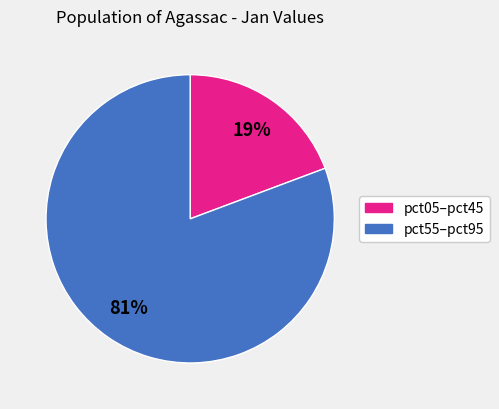

Is there a majority slice in this chart?

Yes